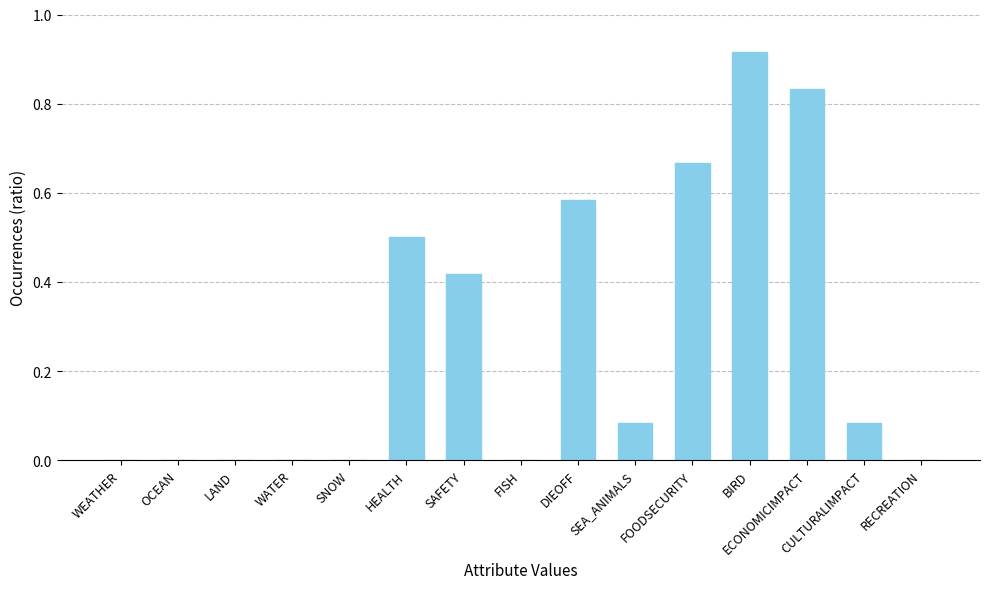

What is the change in value from SAFETY to ECONOMICIMPACT?

+0.4